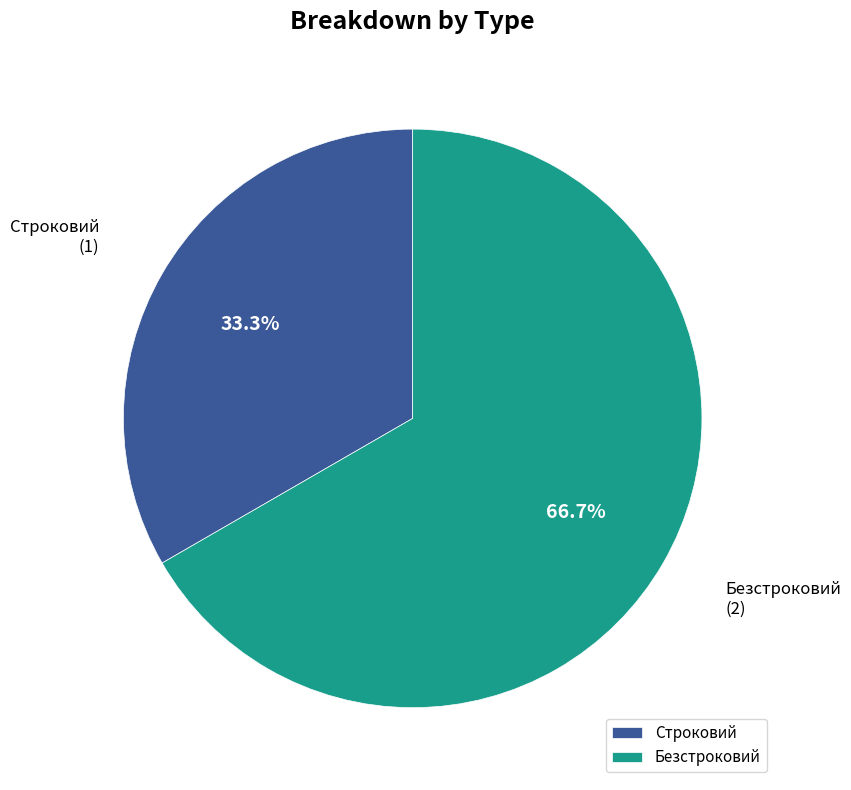

How many segments does this pie chart have?

2